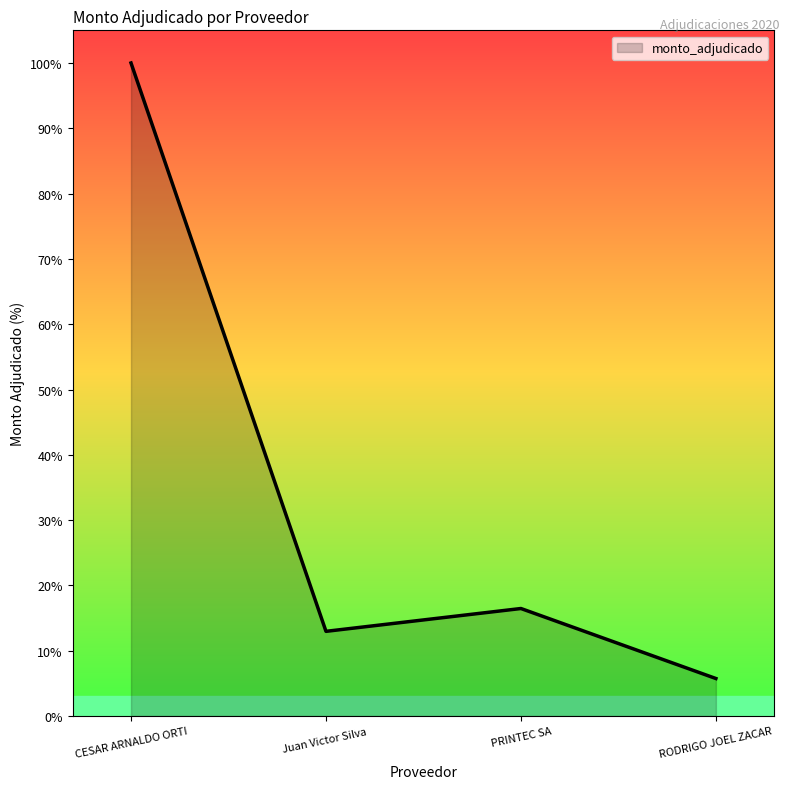

What is the minimum value shown in the chart?

5.7